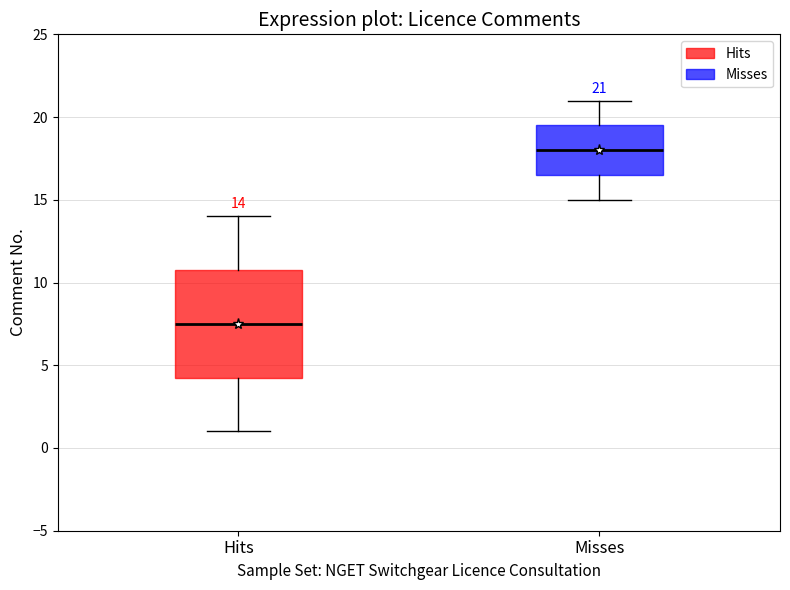

Which box is the tallest, from its lower edge to its upper edge?

Hits